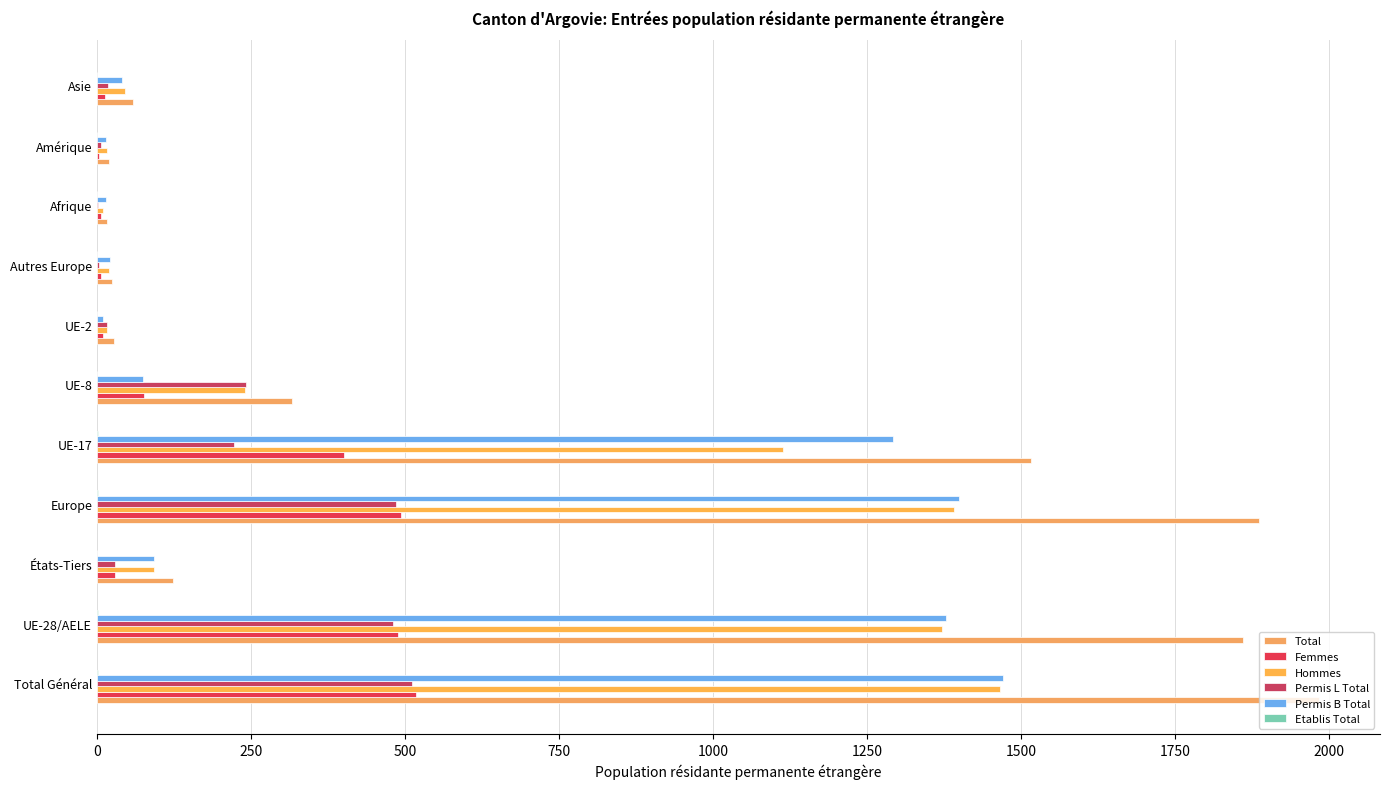

Count the number of categories in the chart.

11